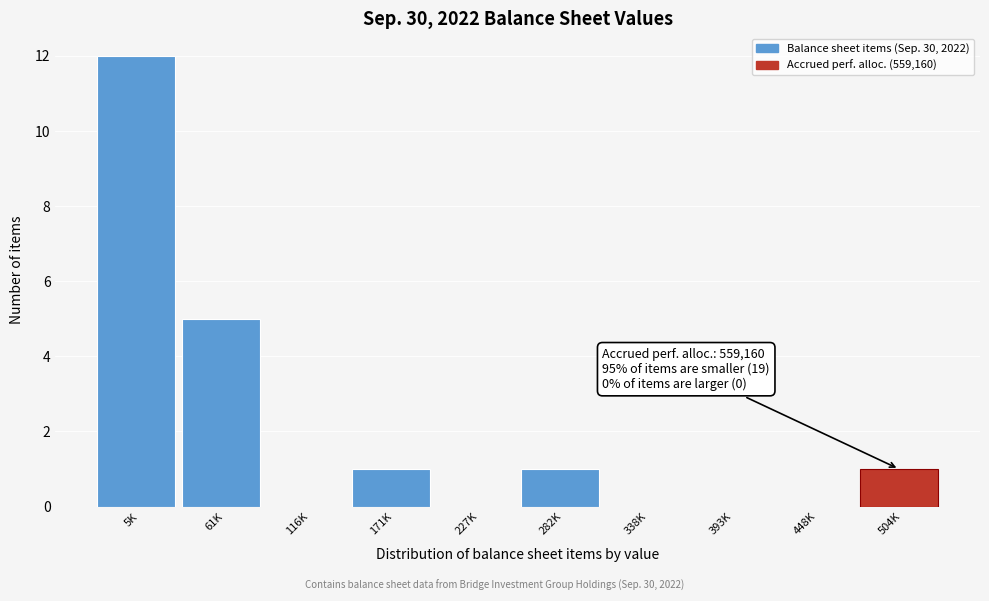

Reading right to left, transcribe all the data shown in this chart.

504K=1	448K=0	393K=0	338K=0	282K=1	227K=0	171K=1	116K=0	61K=5	5K=12